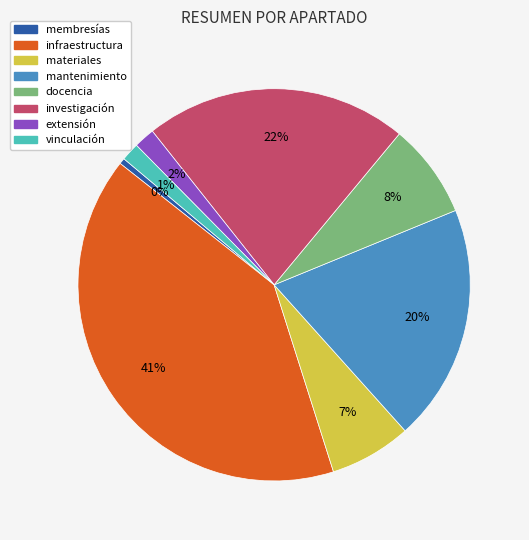

What is the largest slice in the pie chart?

infraestructura